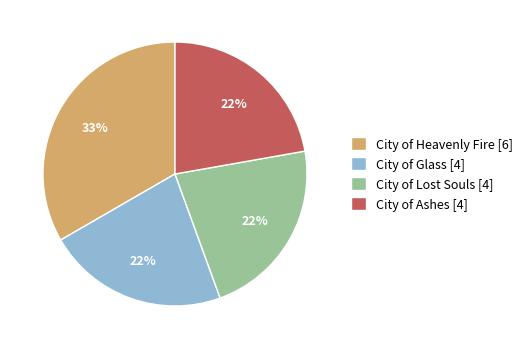

Is the sum of City of Ashes and City of Glass greater than half?

No